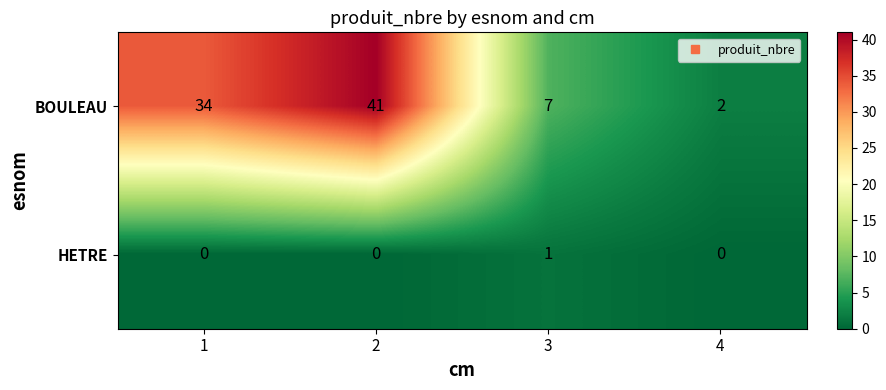

Count the HETRE values in the range 0 to 1.

4